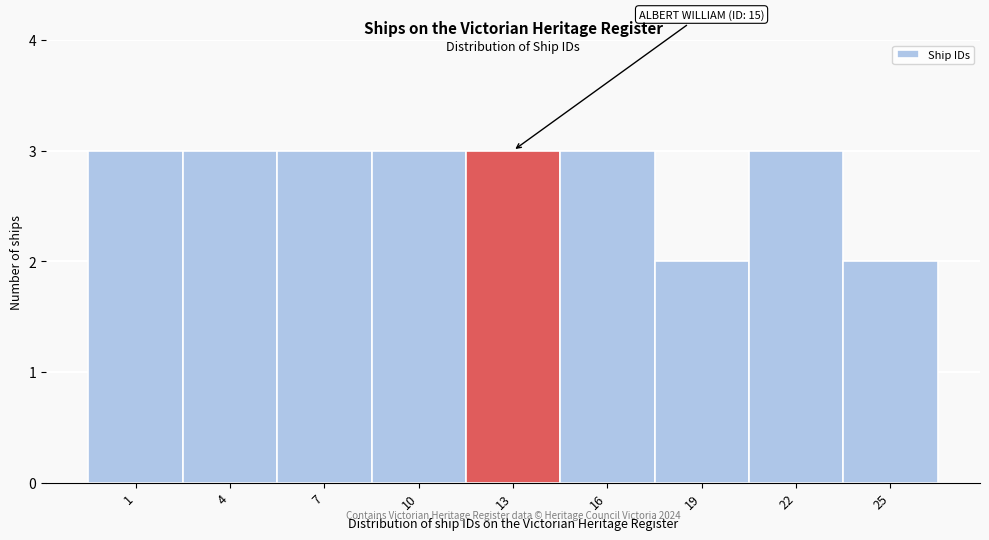

Reading left to right, what are all the values shown in this chart?

1=3	4=3	7=3	10=3	13=3	16=3	19=2	22=3	25=2